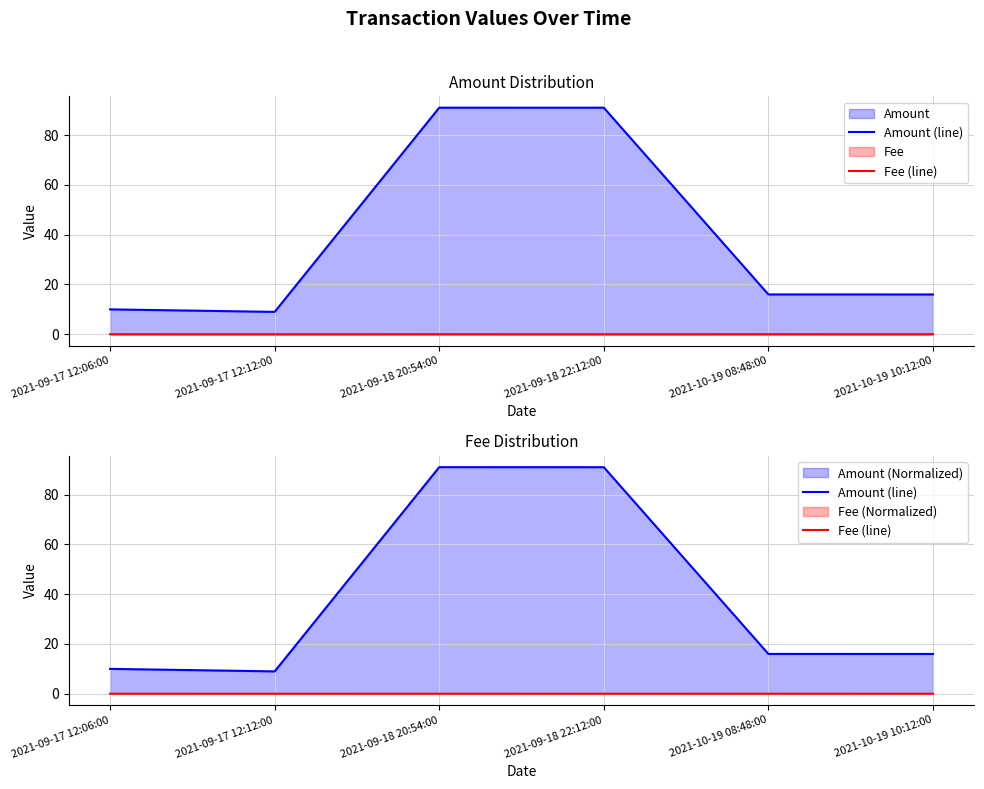

Which category has the highest value in the Fee (line) series?

2021-09-17 12:06:00